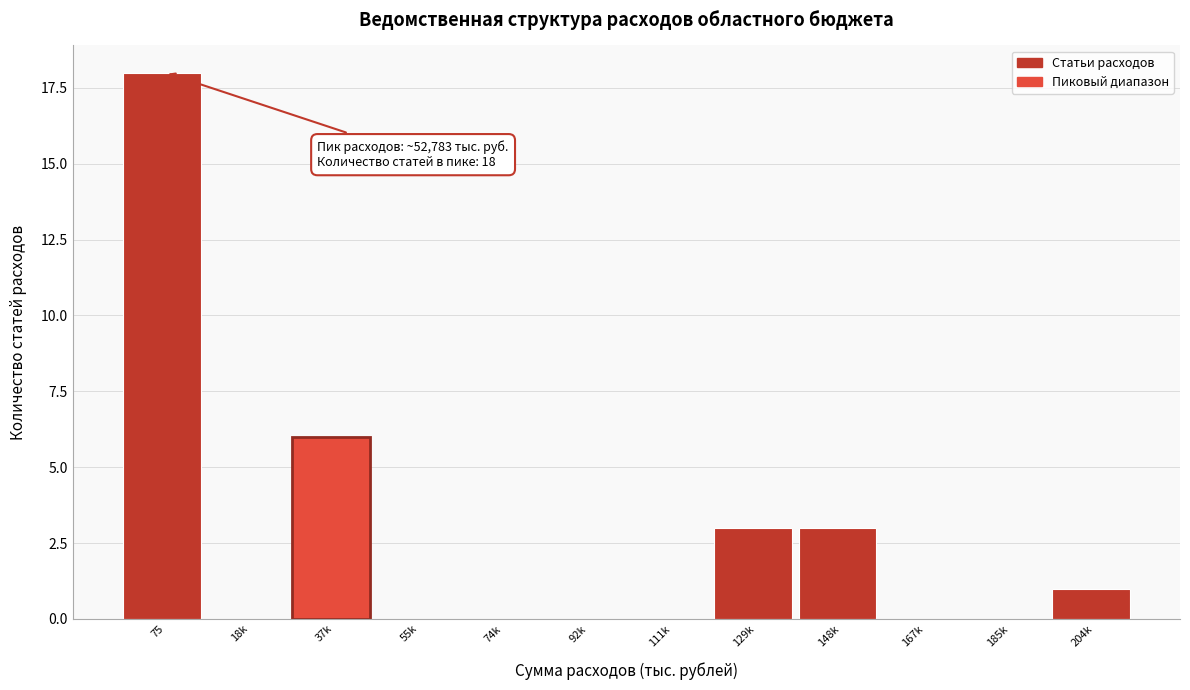

Reading left to right, transcribe all the data shown in this chart.

75=18	18k=0	37k=6	55k=0	74k=0	92k=0	111k=0	129k=3	148k=3	167k=0	185k=0	204k=1